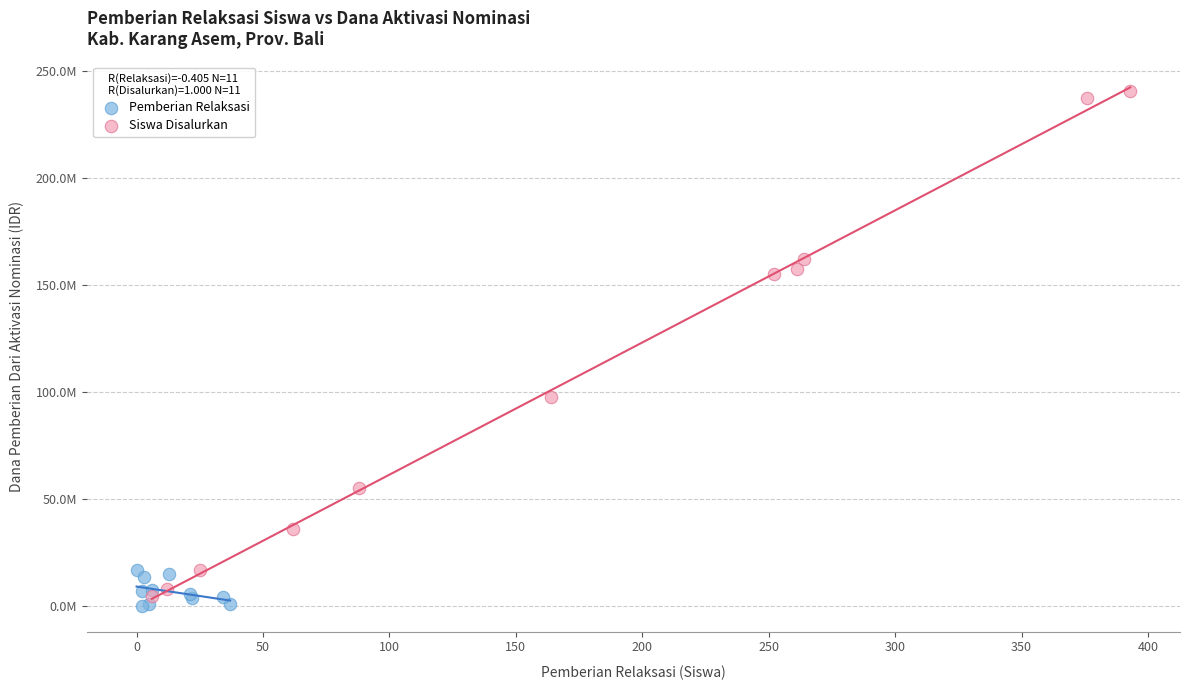

Which series reaches the maximum Y coordinate?

Siswa Disalurkan